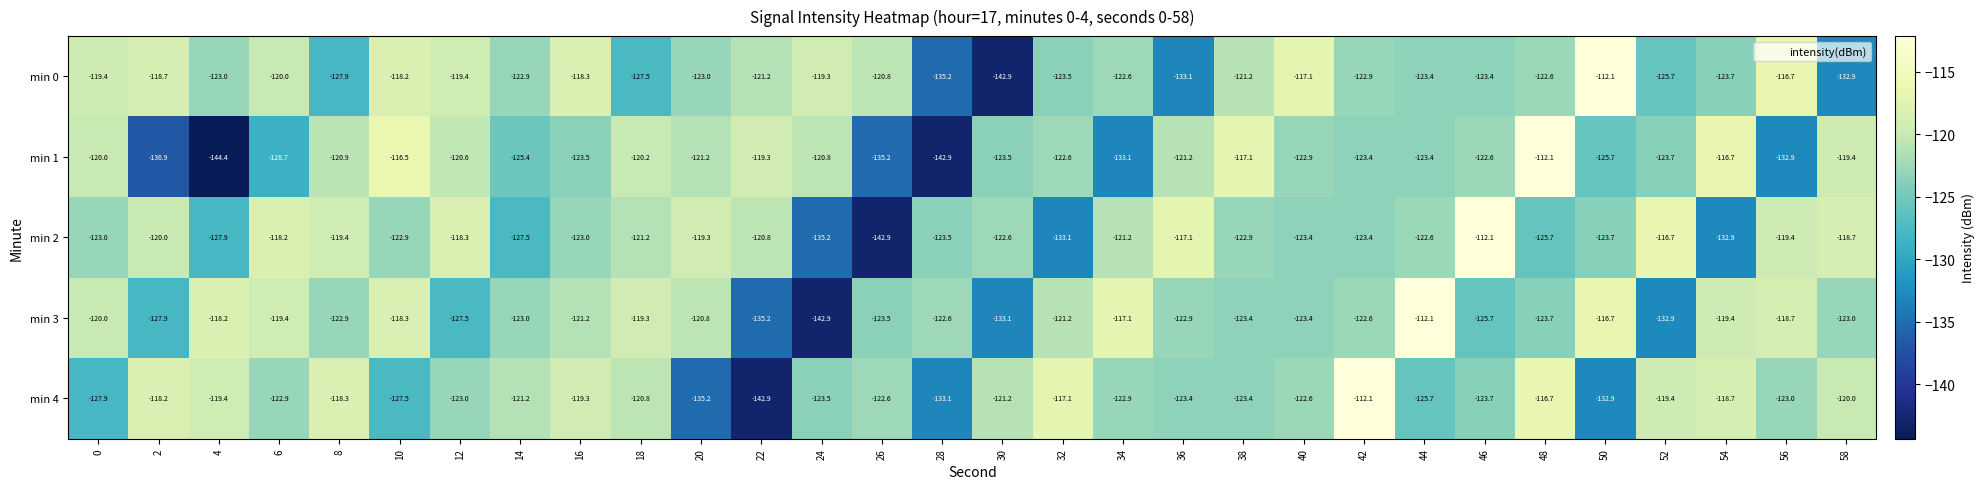

What is the difference between the min 0 values at 32 and 42?

0.6